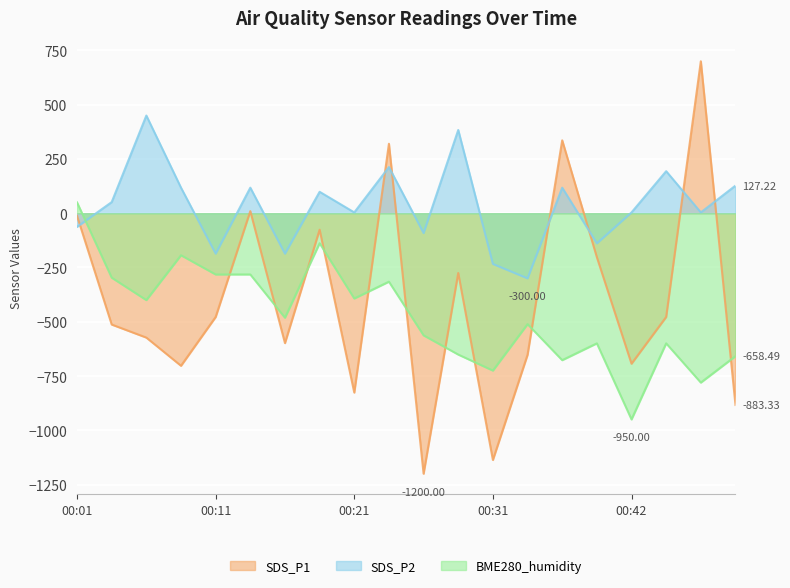

Is the value of SDS_P2 at 00:16 greater than the value of SDS_P1 at 00:44?

Yes